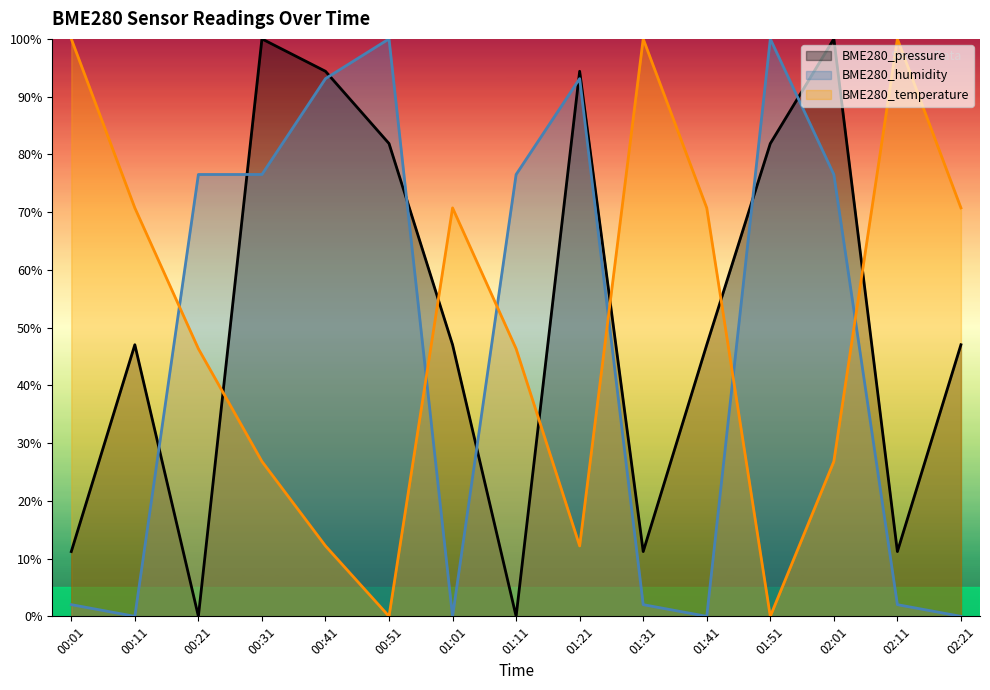

What is the difference between the BME280_humidity values at 01:01 and 01:11?

76.5